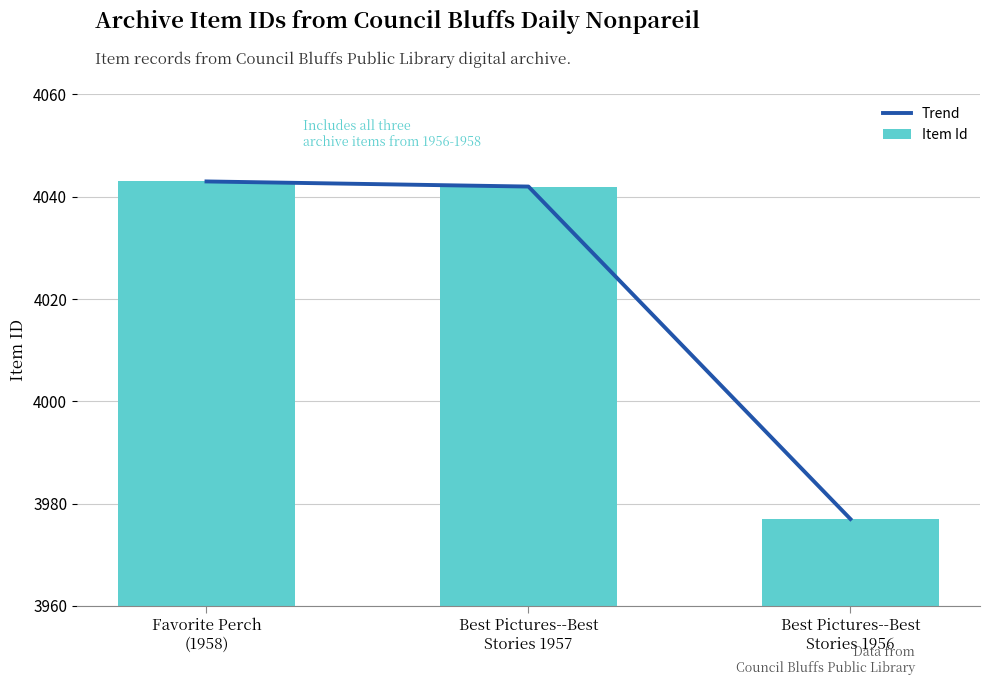

What are all the series names shown in the legend?

Trend, Item Id